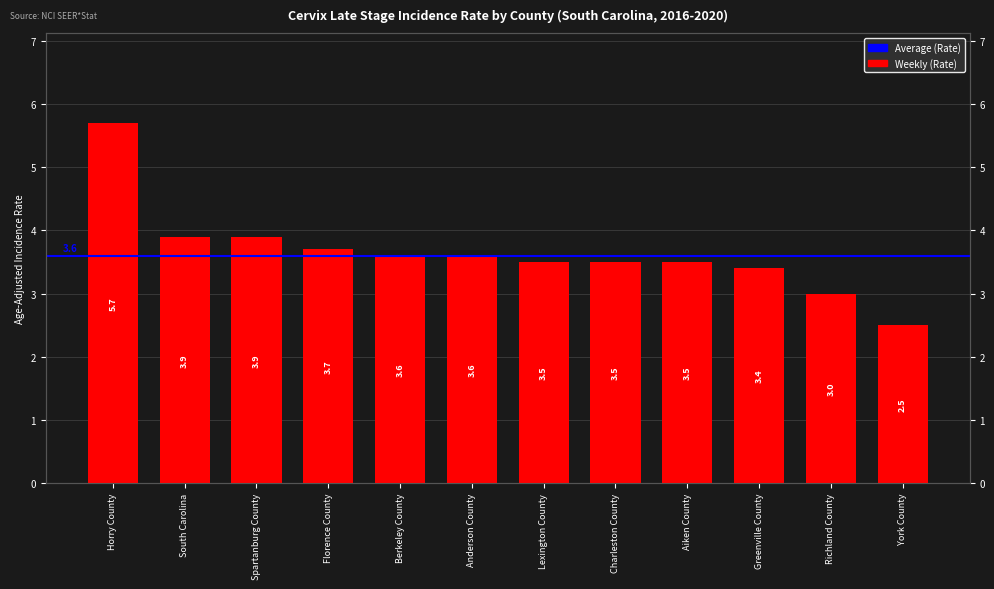

What value does the data have at Berkeley County?

3.6